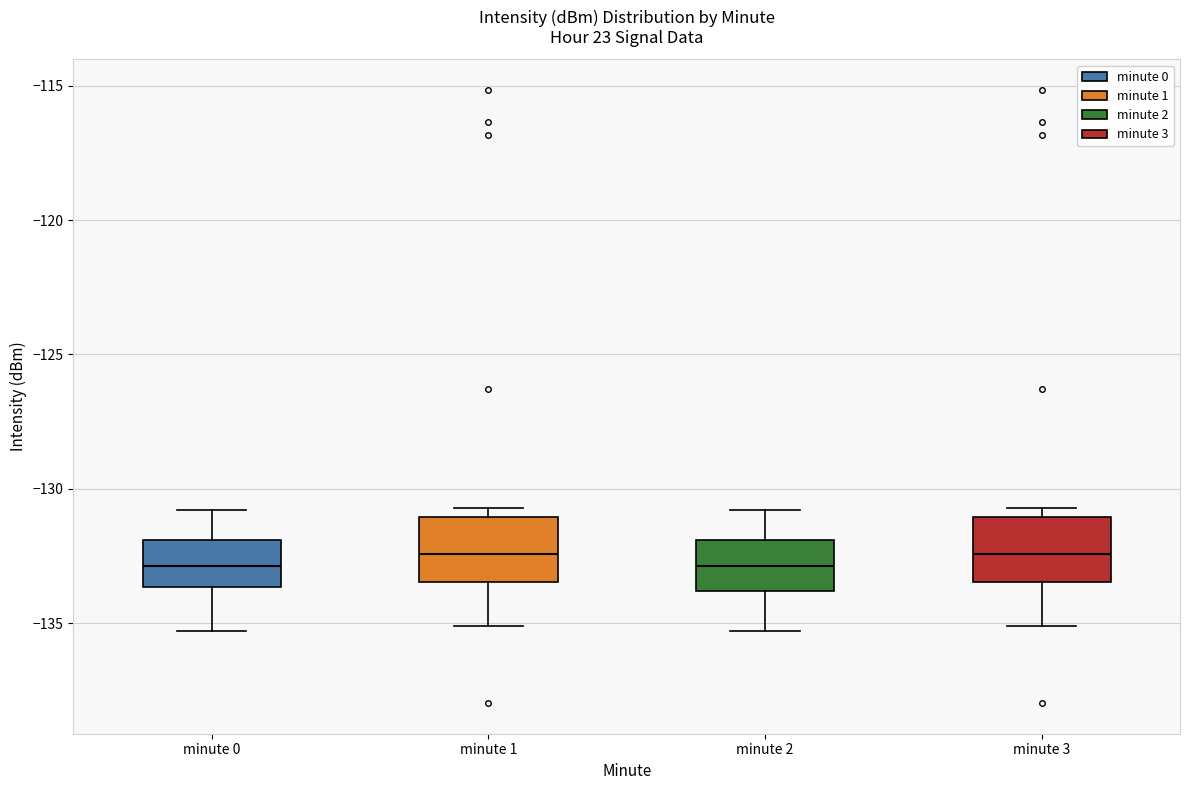

Reading left to right, read every box against the y-axis: the position of its median line, the range the box covers, and the ends of its whiskers. The values are not printed on the chart, so give them approximately, as read against the axis.

minute 0: median -133.0, box -133.5 to -132.0, whiskers -135.5 to -131.0
minute 1: median -132.5, box -133.5 to -131.0, whiskers -135.0 to -130.5
minute 2: median -133.0, box -134.0 to -132.0, whiskers -135.5 to -131.0
minute 3: median -132.5, box -133.5 to -131.0, whiskers -135.0 to -130.5